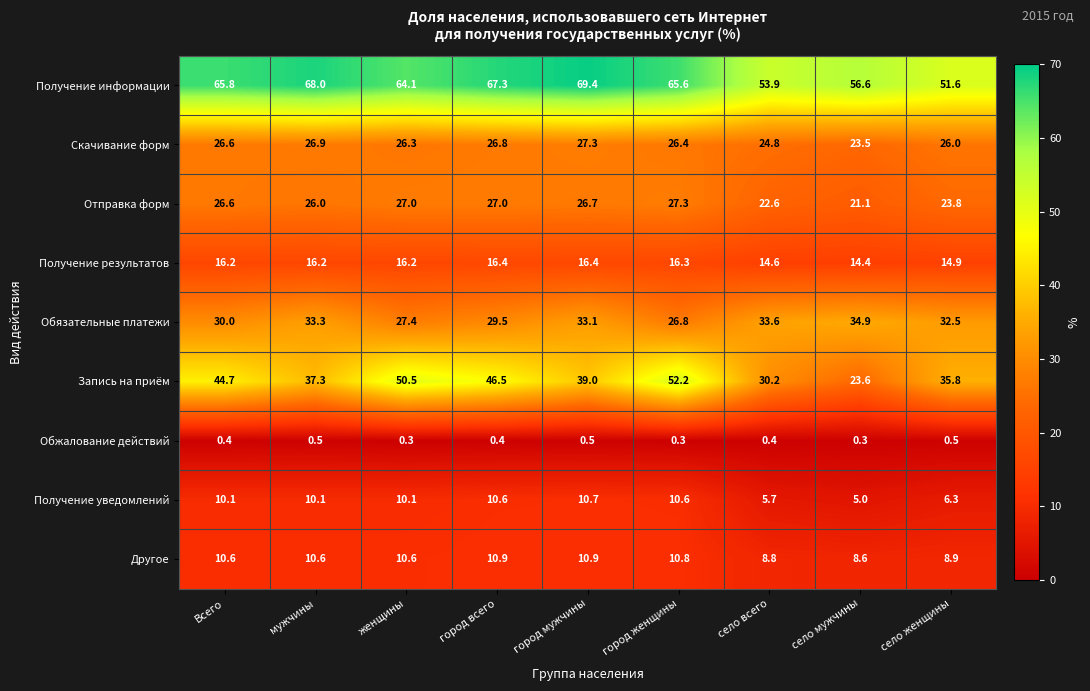

Is it true that Обжалование действий equals 0.3 at город женщины?

True